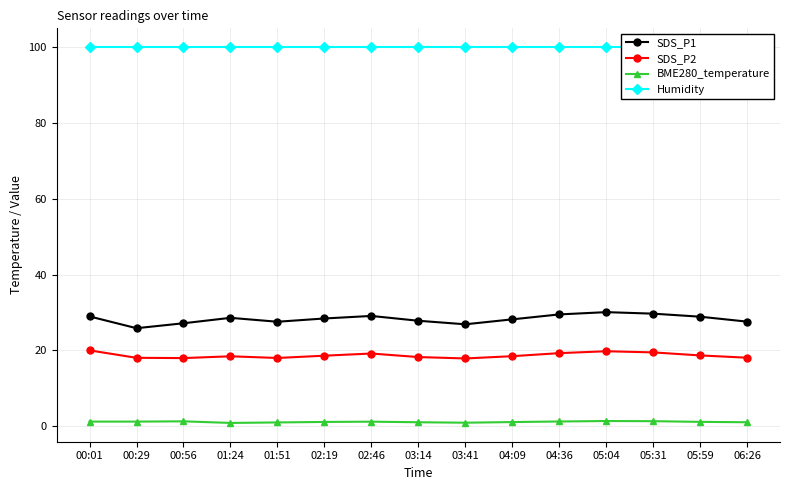

Is the value of Humidity at 01:24 greater than the value of SDS_P1 at 01:24?

Yes